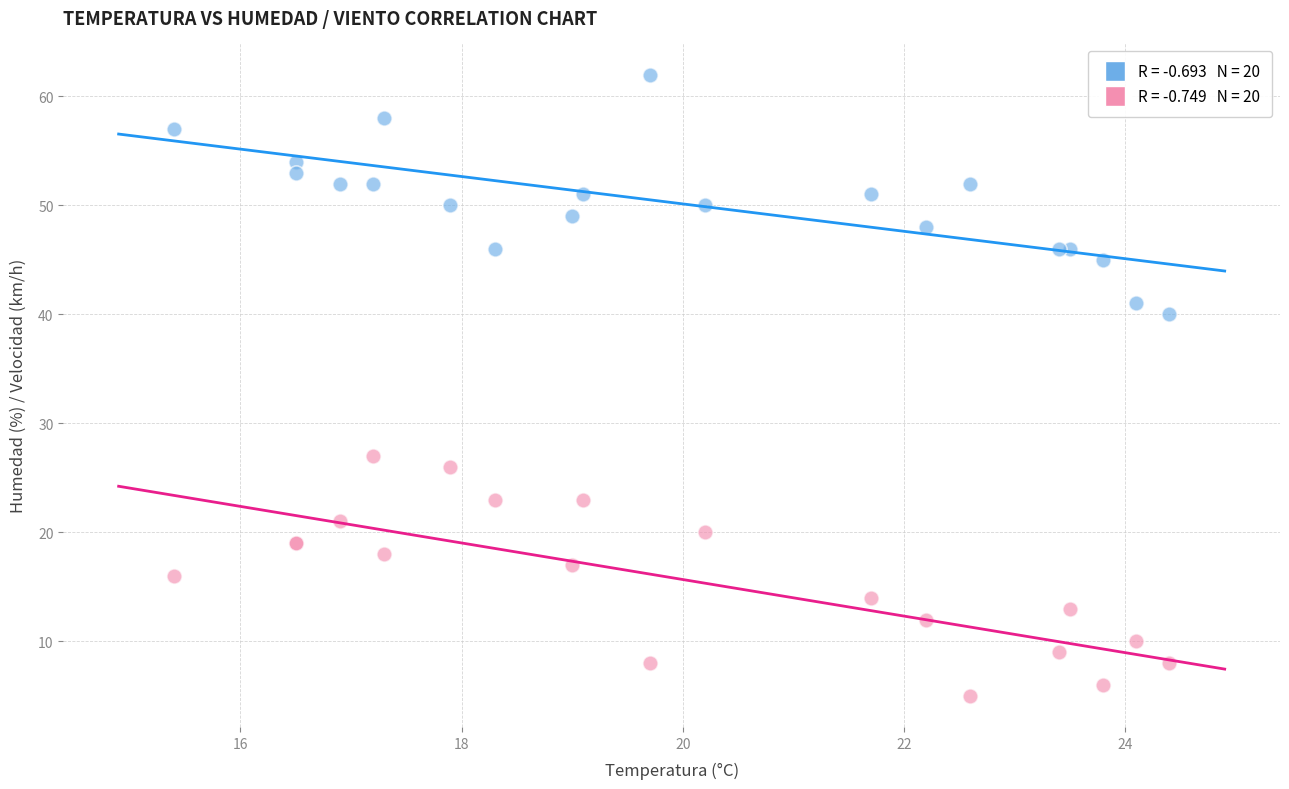

Across all series, what Y value is closest to 33?

27